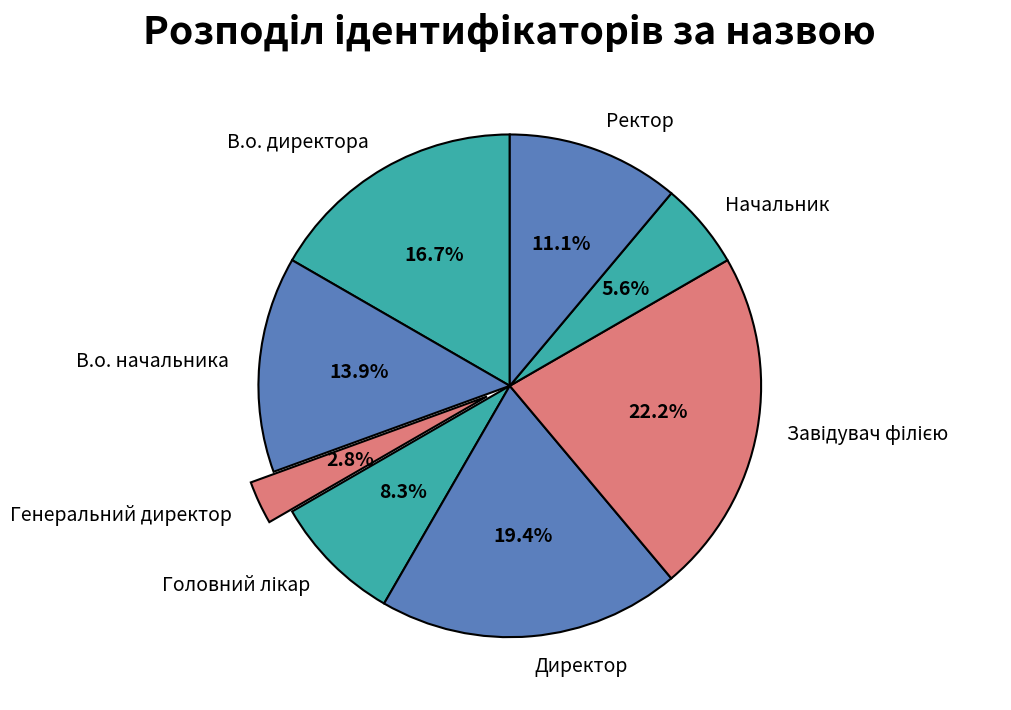

Combined, do В.о. начальника and В.о. директора account for over 50%?

No